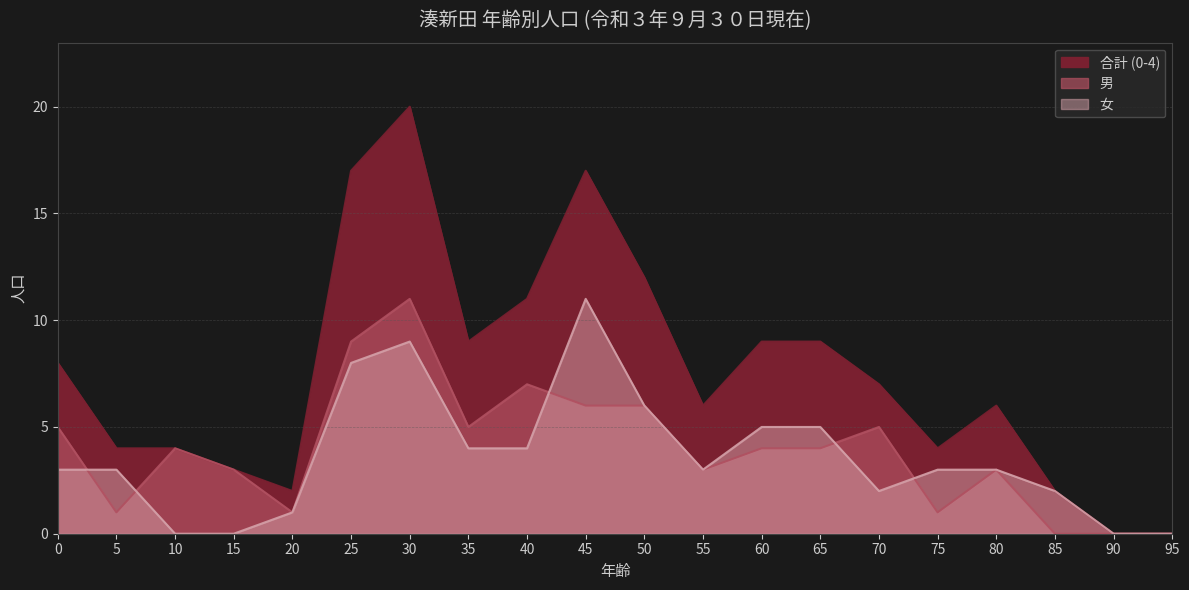

Where do 男 and 女 first cross each other?

0 and 5